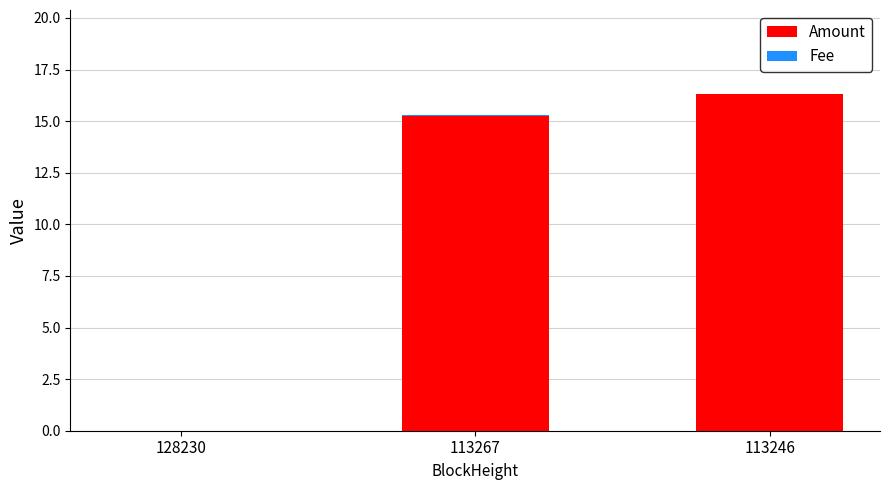

Does the chart contain stacked bars?

Yes